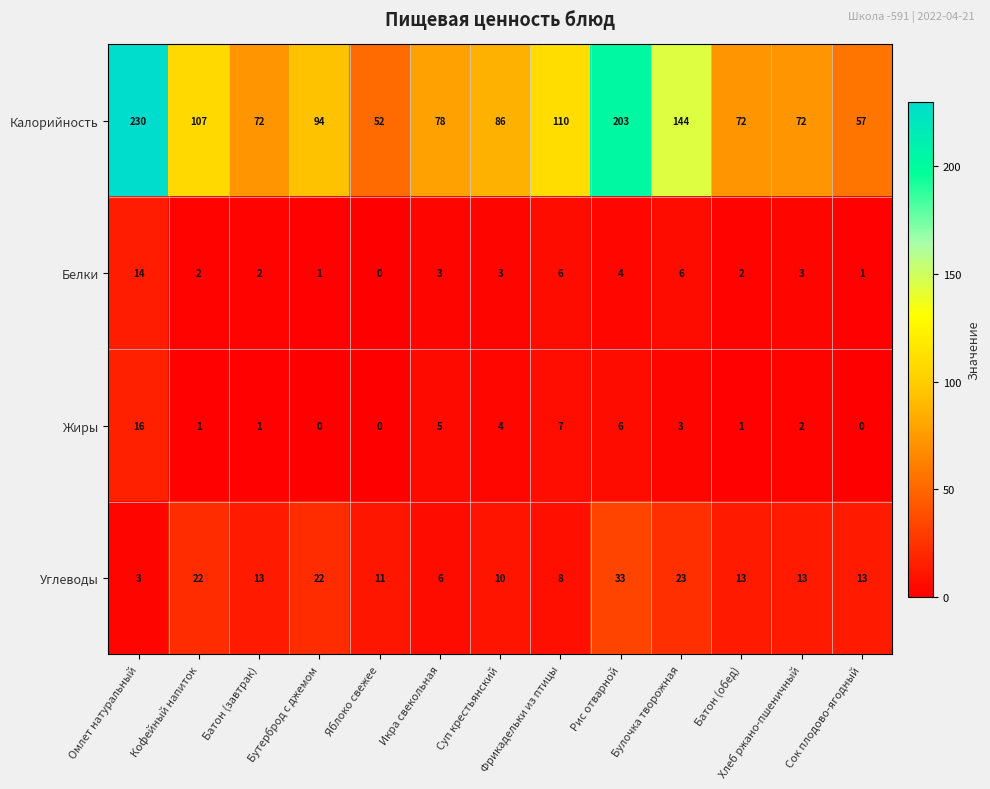

How many positive values does the Белки series have?

12